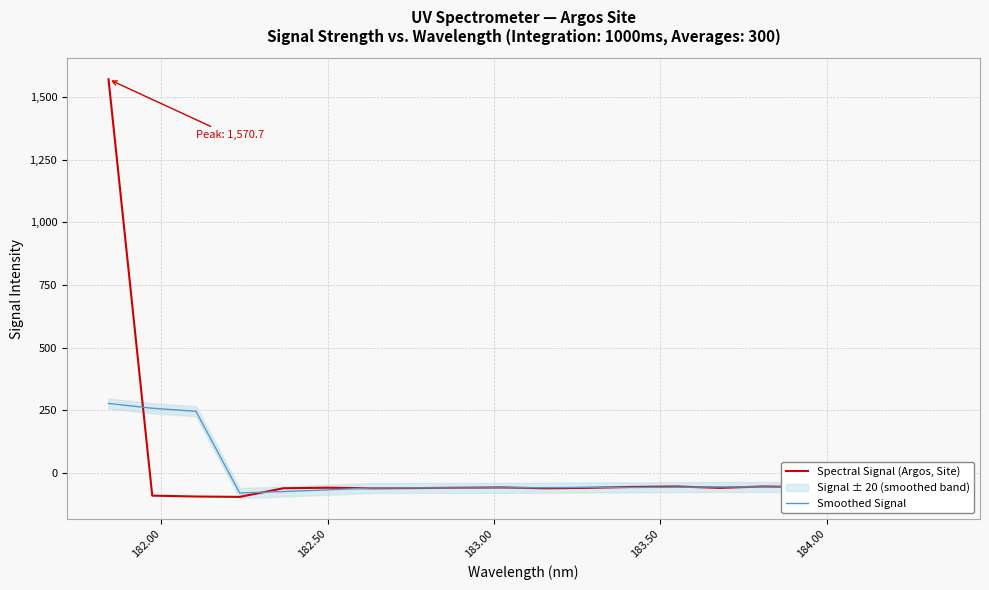

What is the maximum value for Spectral Signal (Argos, Site)?

1570.7